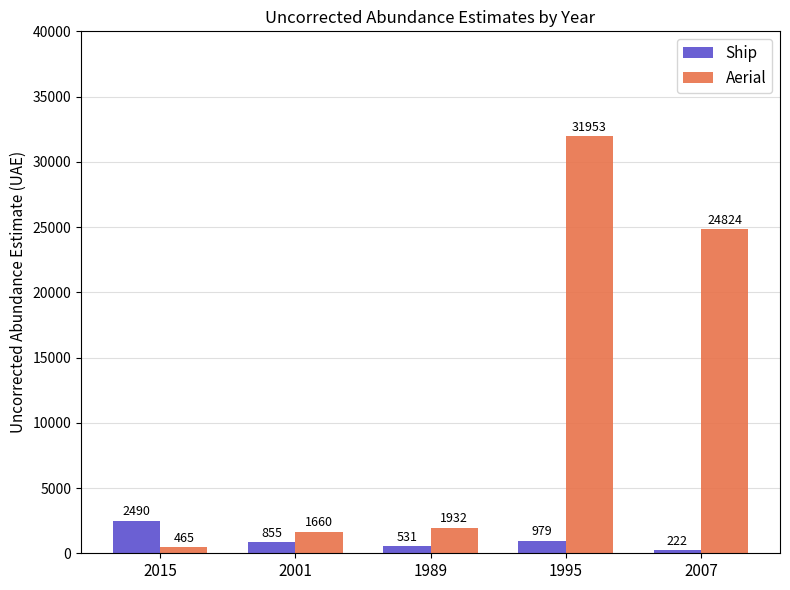

Reading left to right, what are all the values shown in this chart?

Ship: 2015=2490	2001=855	1989=531	1995=979	2007=222
Aerial: 2015=465	2001=1660	1989=1932	1995=31953	2007=24824